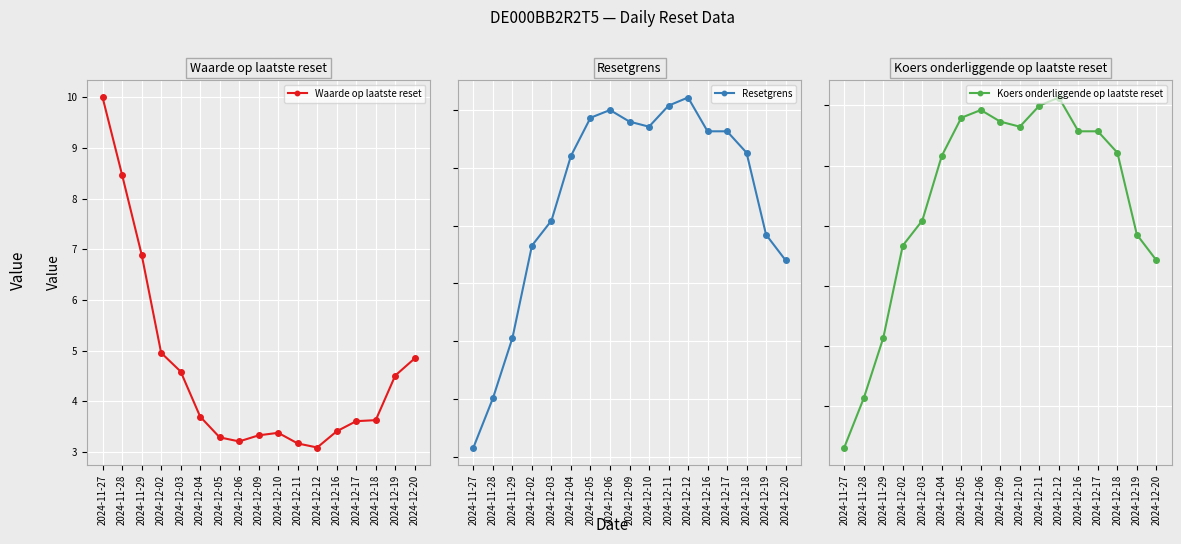

At how many categories does at least one series exceed 16111?

17